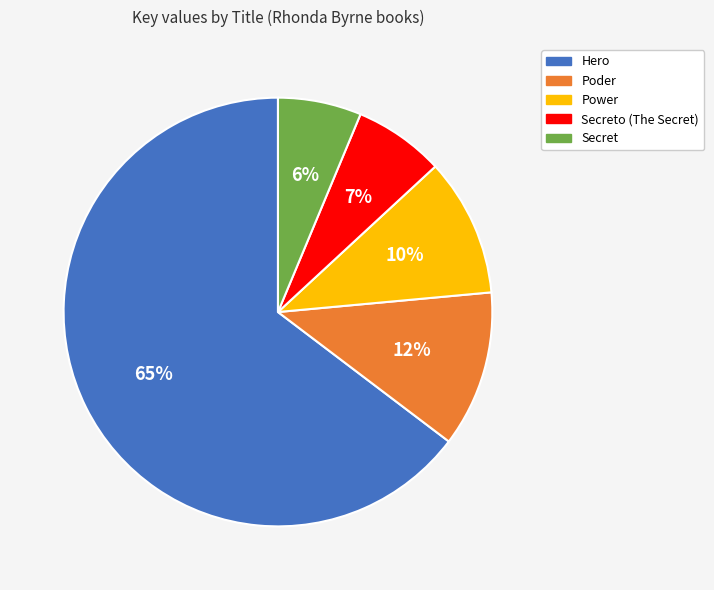

Count the number of slices in the pie.

5